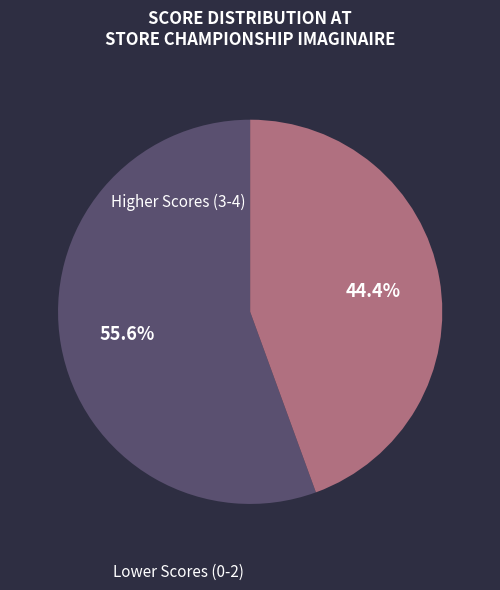

Is there a majority slice in this chart?

Yes